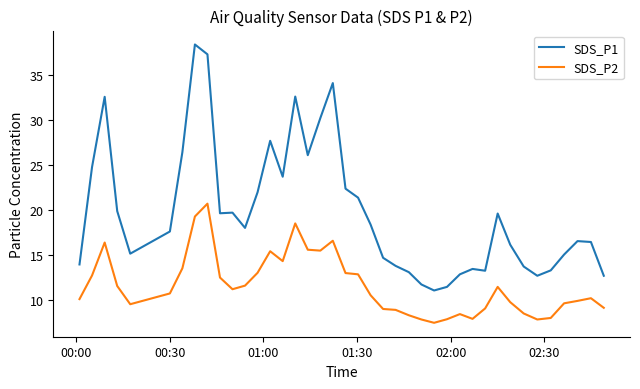

List the series in order of their peak value, highest first.

SDS_P1, SDS_P2